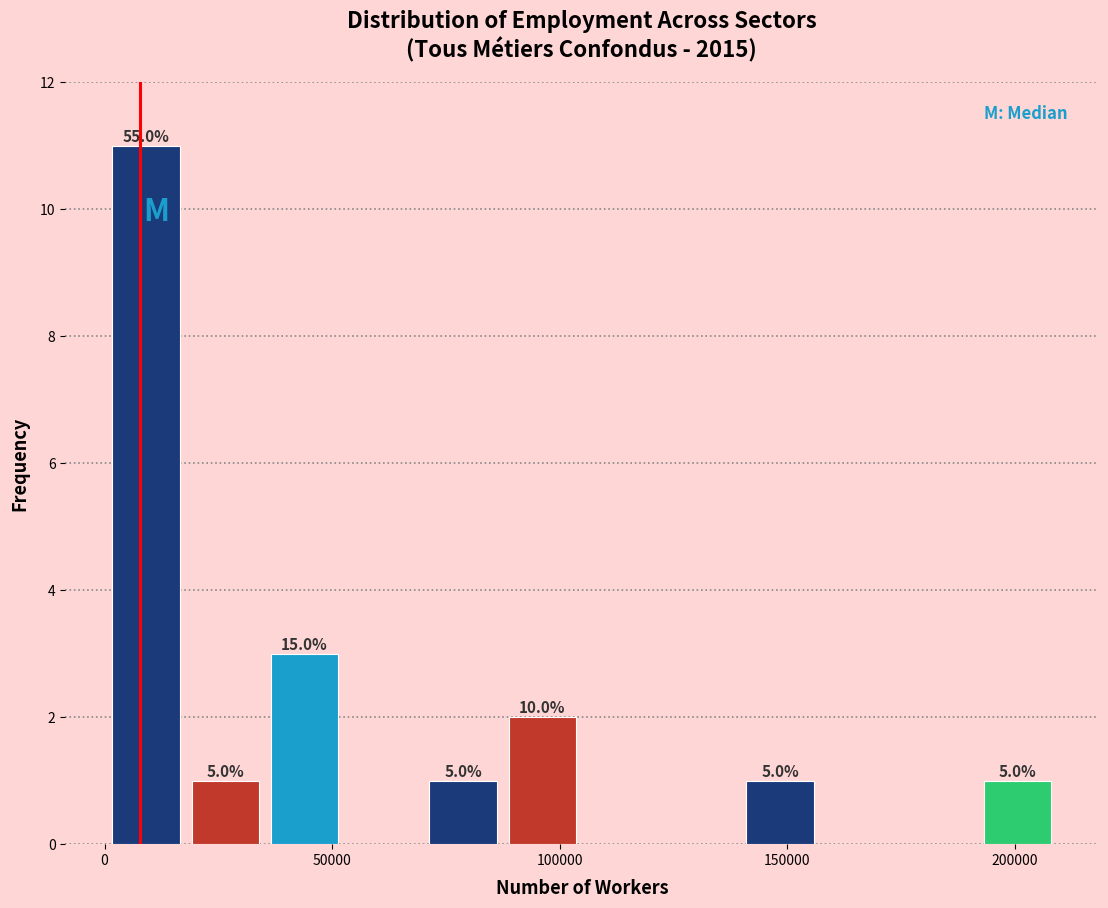

Read against the x-axis, roughly where is the centre of the tallest bar?

10000